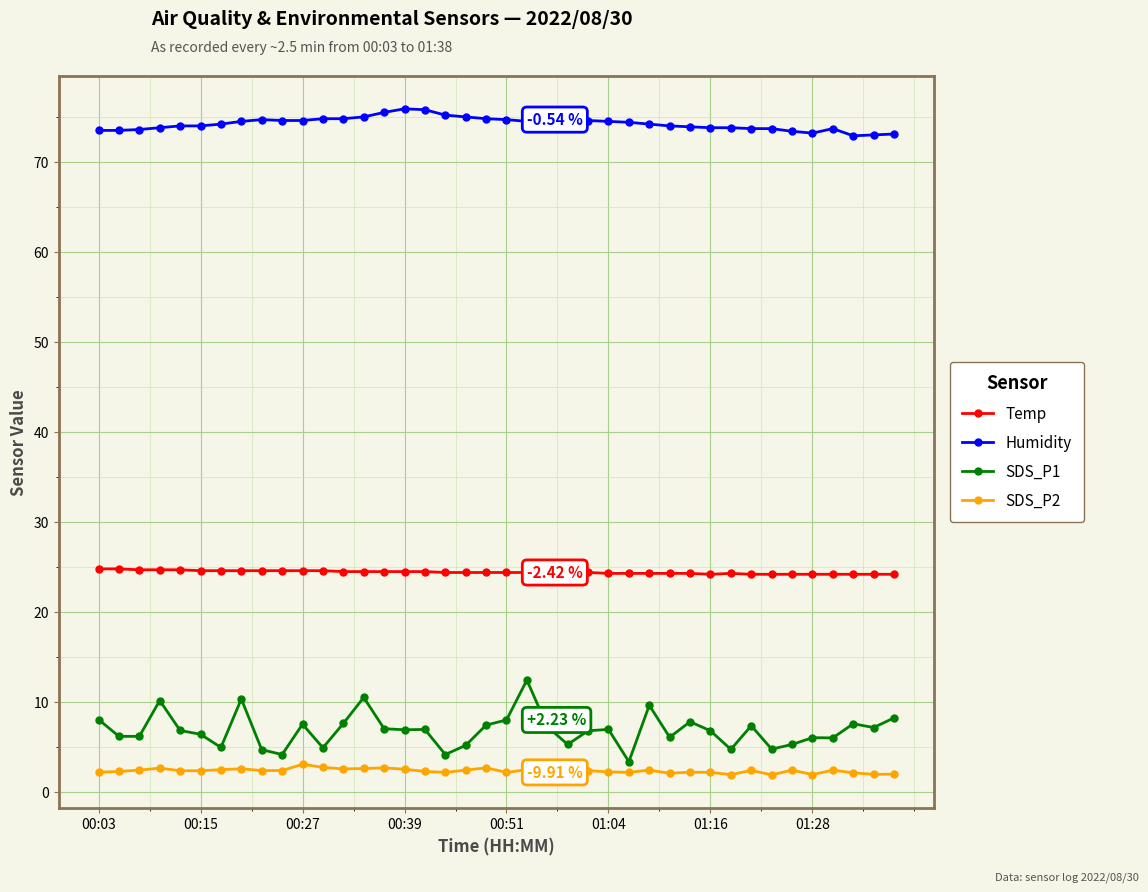

Rank the series by their maximum value, from lowest to highest.

SDS_P2, SDS_P1, Temp, Humidity